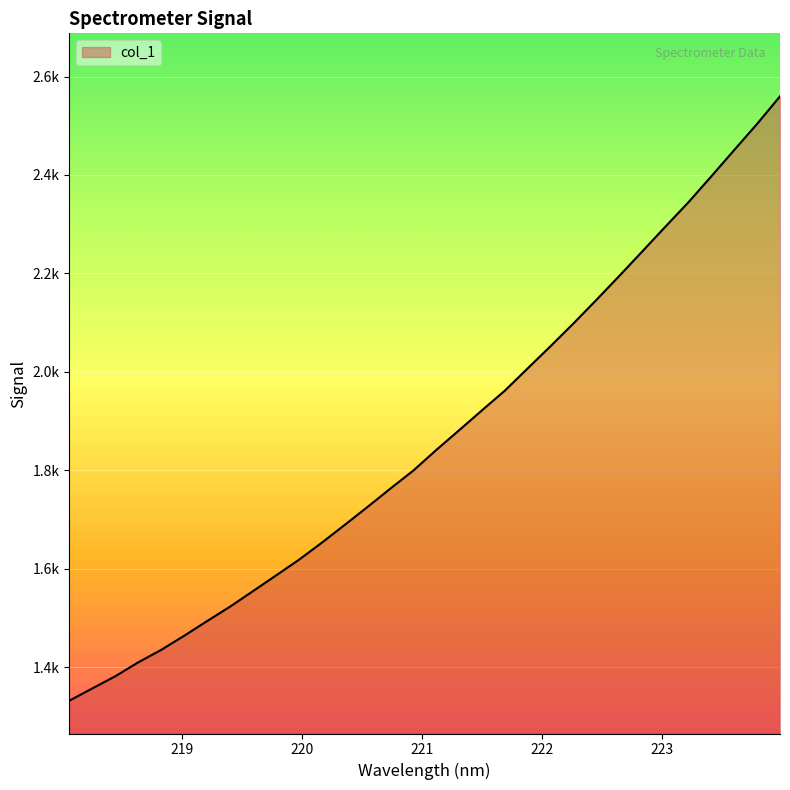

List the labels in order of value, largest first.

223.9802, 223.7895, 223.5987, 223.408, 223.2172, 223.0264, 222.8355, 222.6447, 222.4538, 222.263, 222.0721, 221.8812, 221.6902, 221.4993, 221.3083, 221.1174, 220.9264, 220.7354, 220.5444, 220.3533, 220.1623, 219.9712, 219.7801, 219.589, 219.3979, 219.2067, 219.0156, 218.8244, 218.6332, 218.442, 218.2508, 218.0596